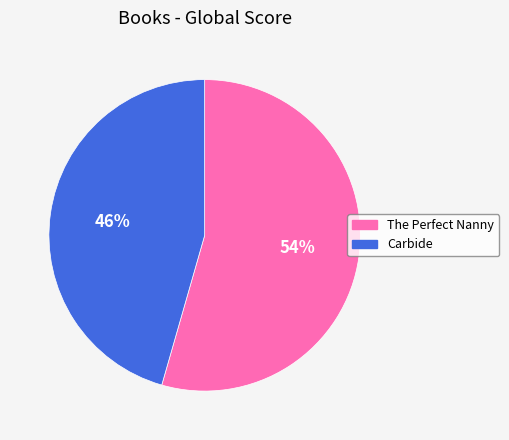

What is the smallest slice in the pie chart?

Carbide